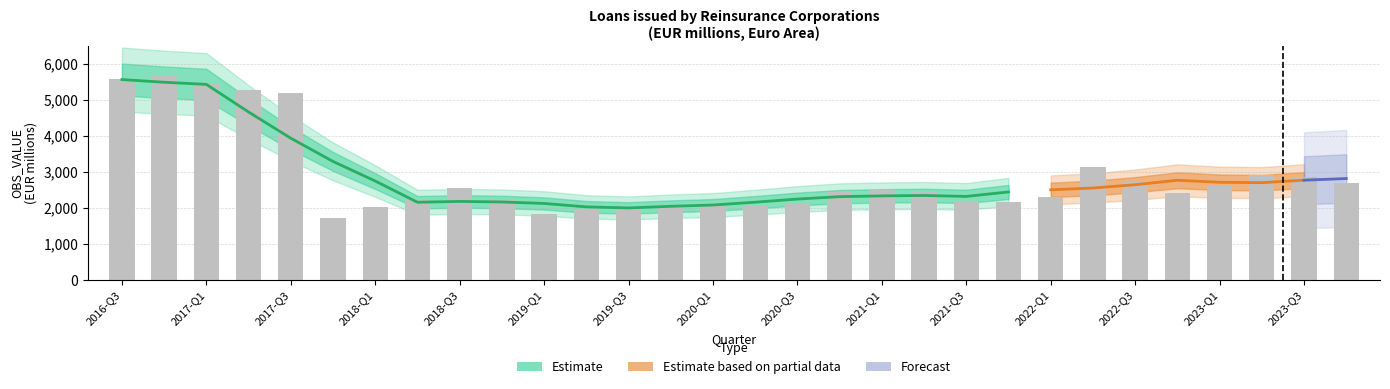

List the labels in order of value, smallest first.

2017-Q4, 2019-Q1, 2019-Q2, 2018-Q1, 2019-Q3, 2020-Q2, 2019-Q4, 2020-Q1, 2020-Q3, 2021-Q3, 2021-Q4, 2018-Q2, 2018-Q4, 2022-Q1, 2022-Q4, 2020-Q4, 2021-Q2, 2021-Q1, 2018-Q3, 2023-Q1, 2023-Q4, 2022-Q3, 2023-Q3, 2023-Q2, 2022-Q2, 2017-Q3, 2017-Q2, 2017-Q1, 2016-Q3, 2016-Q4